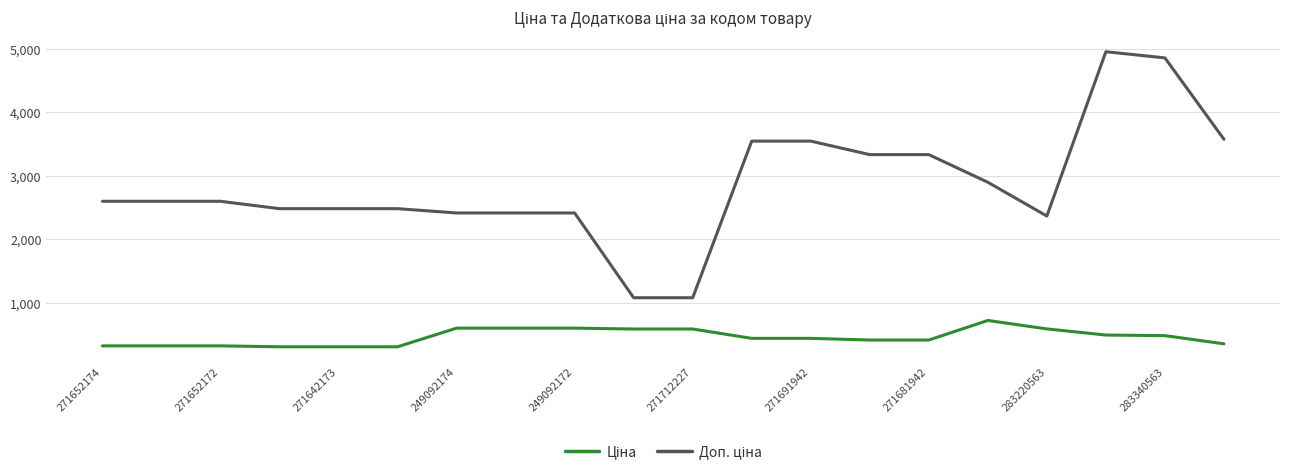

What is the minimum value shown in the chart?

310.3